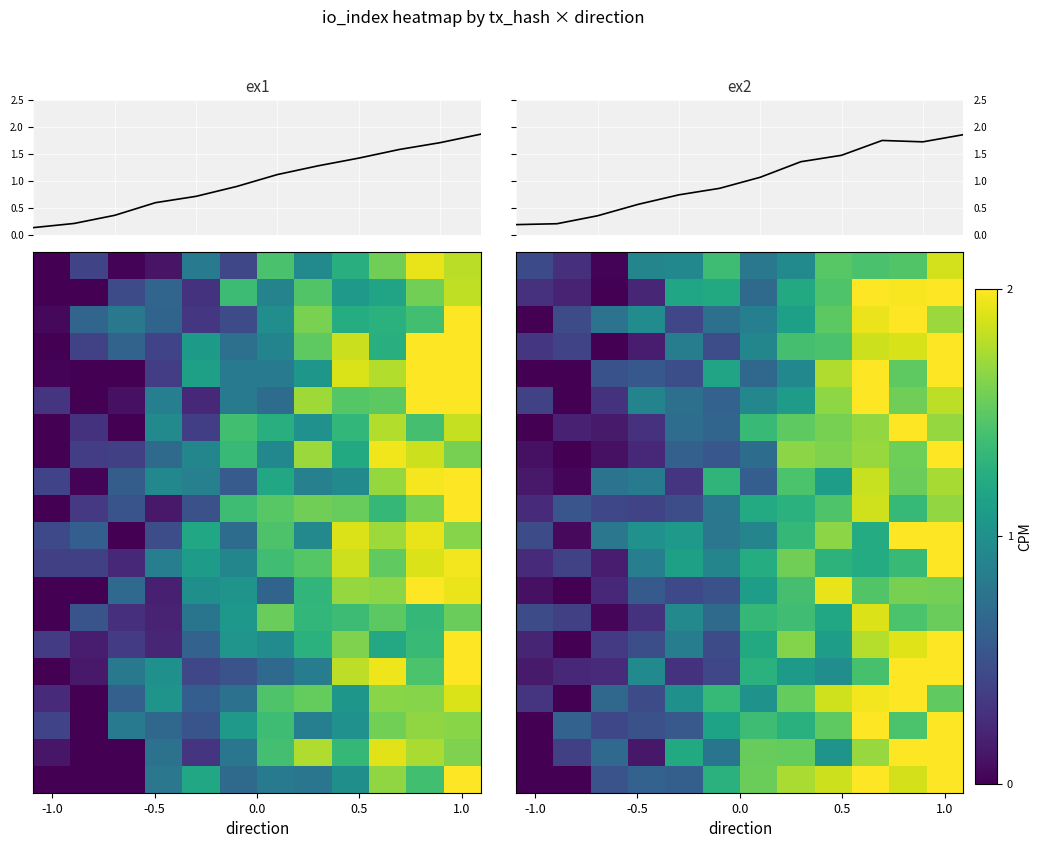

At how many categories does at least one series exceed 0?

12